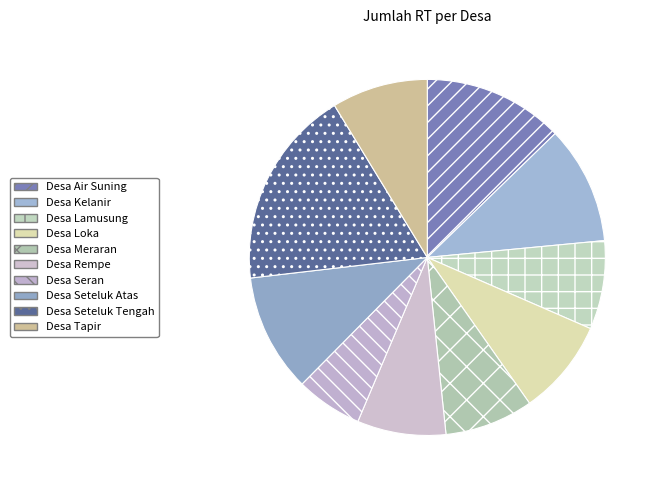

Which has a higher value, Desa Meraran or Desa Kelanir?

Desa Kelanir